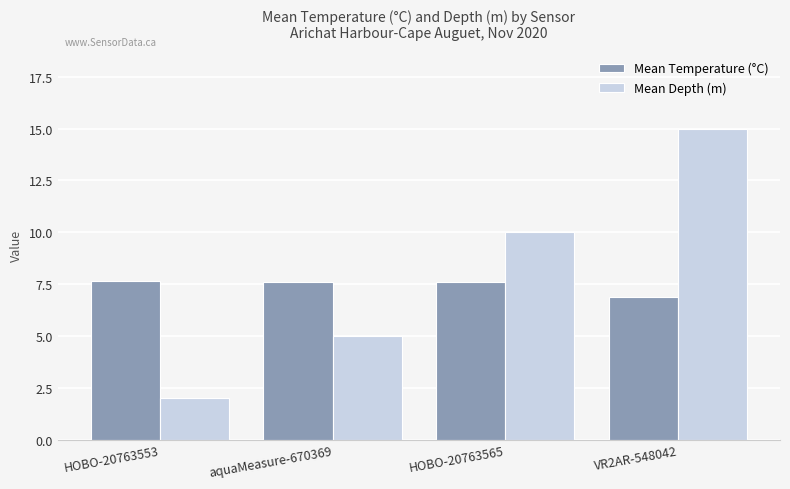

Between HOBO-20763553 and aquaMeasure-670369, which series saw the biggest shift?

Mean Depth (m)